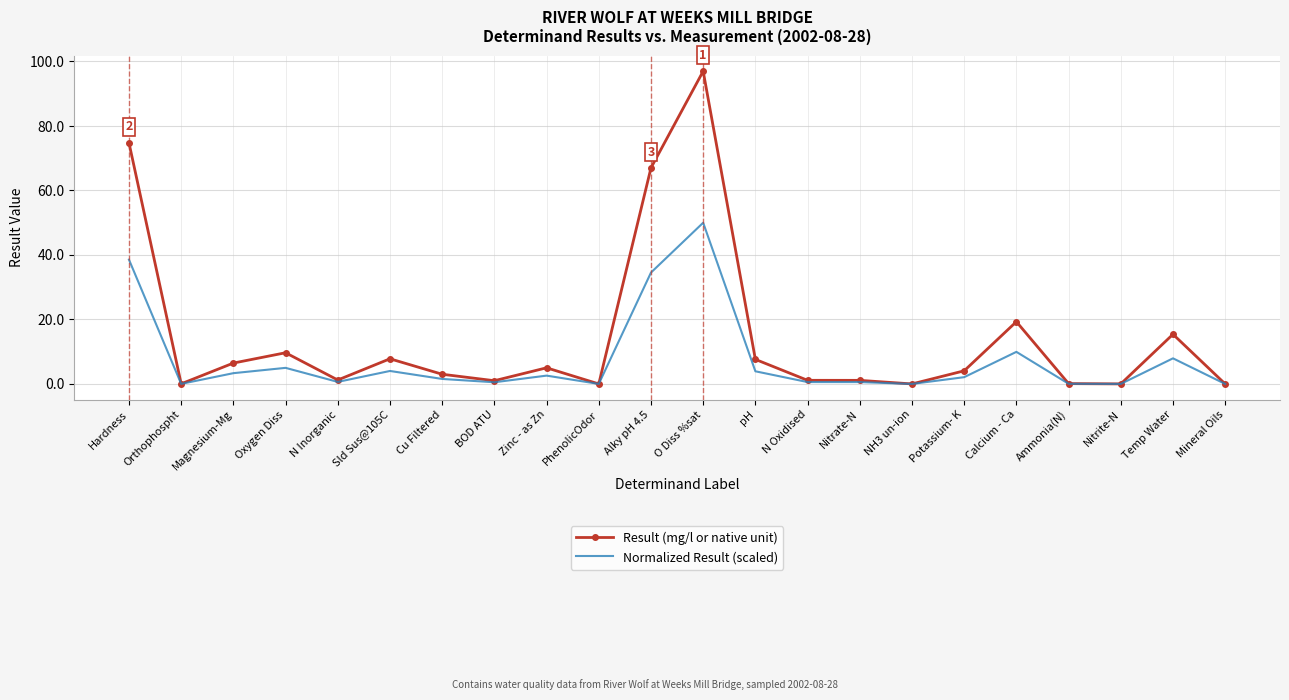

What position from the left is O Diss %sat?

12